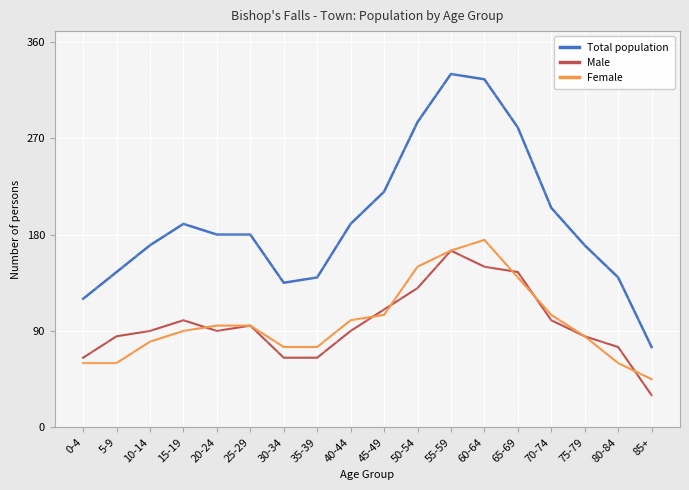

Which series has the widest spread of values?

Total population